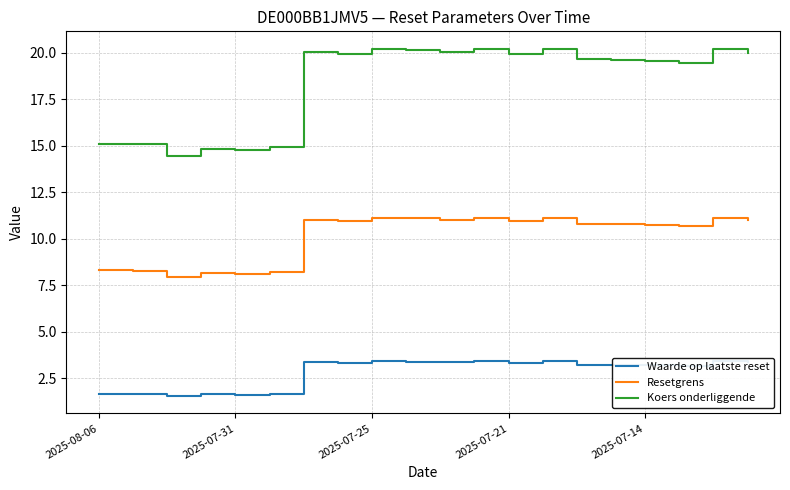

The value of Resetgrens at 2025-07-14 is 10.8. True or false?

True